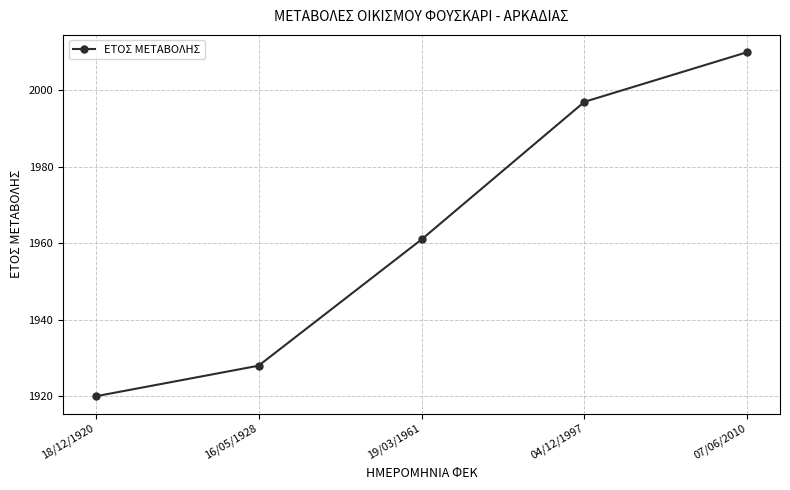

Rank the categories by value from highest to lowest.

07/06/2010, 04/12/1997, 19/03/1961, 16/05/1928, 18/12/1920